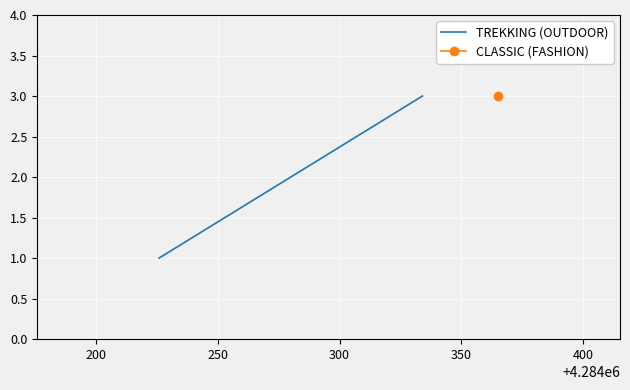

How many values are between 1 and 3?

2